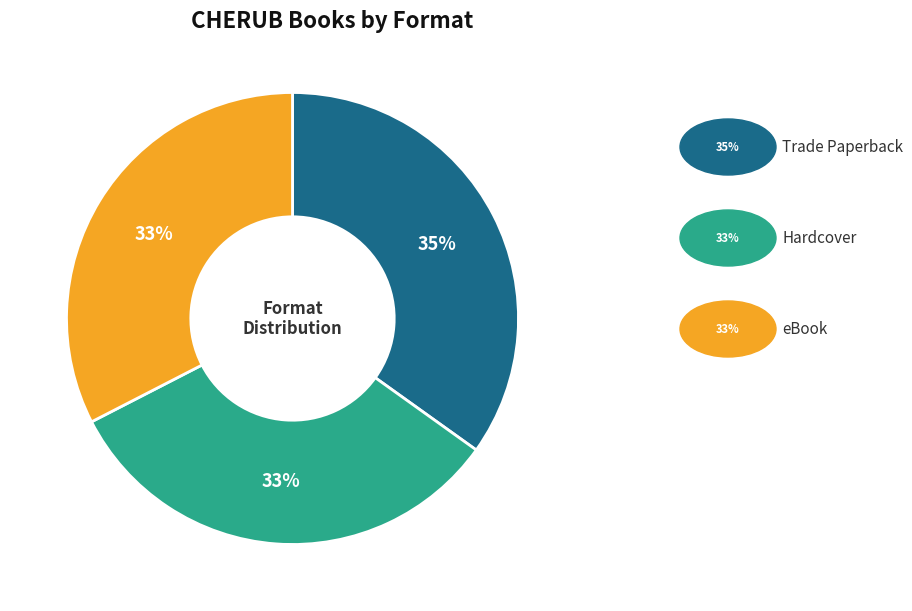

Is there a majority slice in this chart?

No